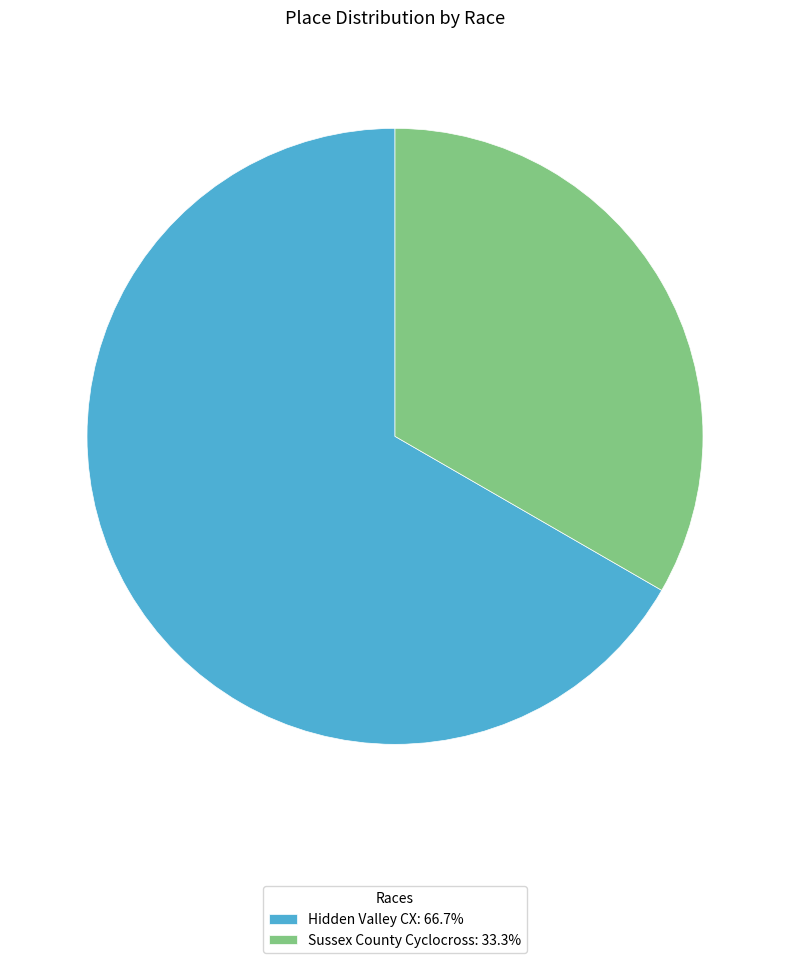

Do Sussex County Cyclocross: 33.3% and Hidden Valley CX: 66.7% together represent more than half of the pie?

Yes